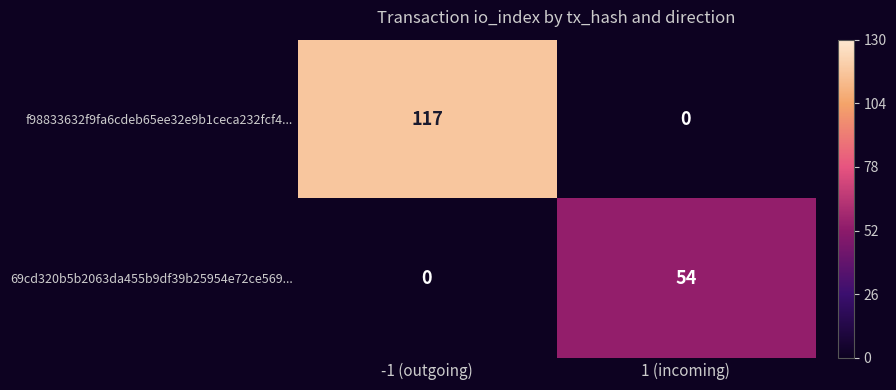

List the series in order of their peak value, highest first.

f98833632f9fa6cdeb65ee32e9b1ceca232fcf4..., 69cd320b5b2063da455b9df39b25954e72ce569...